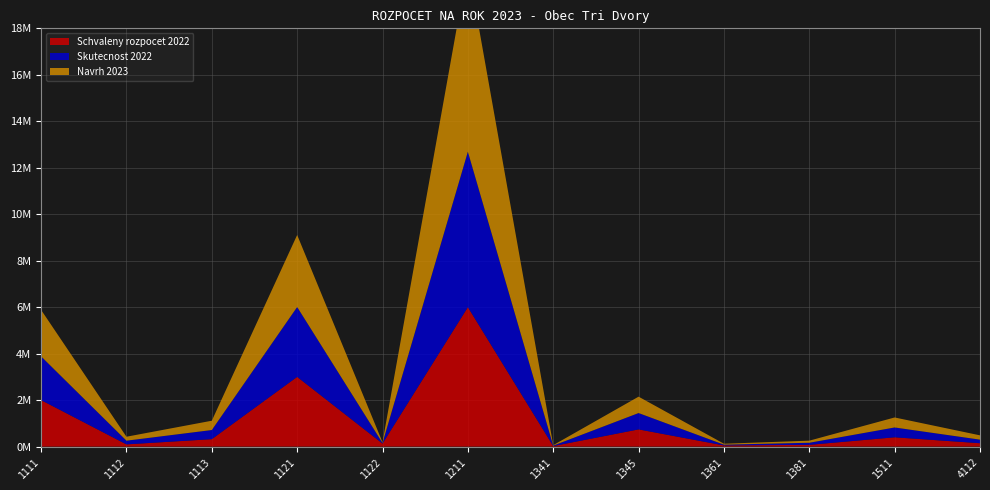

Reading right to left, what are all the values shown in this chart?

Schvaleny rozpocet 2022: 4112=145300.0	1511=400000.0	1381=75000.0	1361=50000.0	1345=740000.0	1341=22000.0	1211=6000000.0	1122=130000.0	1121=3000000.0	1113=320000.0	1112=95000.0	1111=2000000.0
Skutecnost 2022: 4112=153920.0	1511=423402.6	1381=89840.7	1361=33000.0	1345=703631.0	1341=19700.0	1211=6692776.2	1122=27170.0	1121=3006786.9	1113=393290.5	1112=159469.7	1111=1882061.9
Navrh 2023: 4112=185000.0	1511=430000.0	1381=90000.0	1361=40000.0	1345=705000.0	1341=20000.0	1211=8000000.0	1122=30000.0	1121=3100000.0	1113=400000.0	1112=170000.0	1111=2000000.0